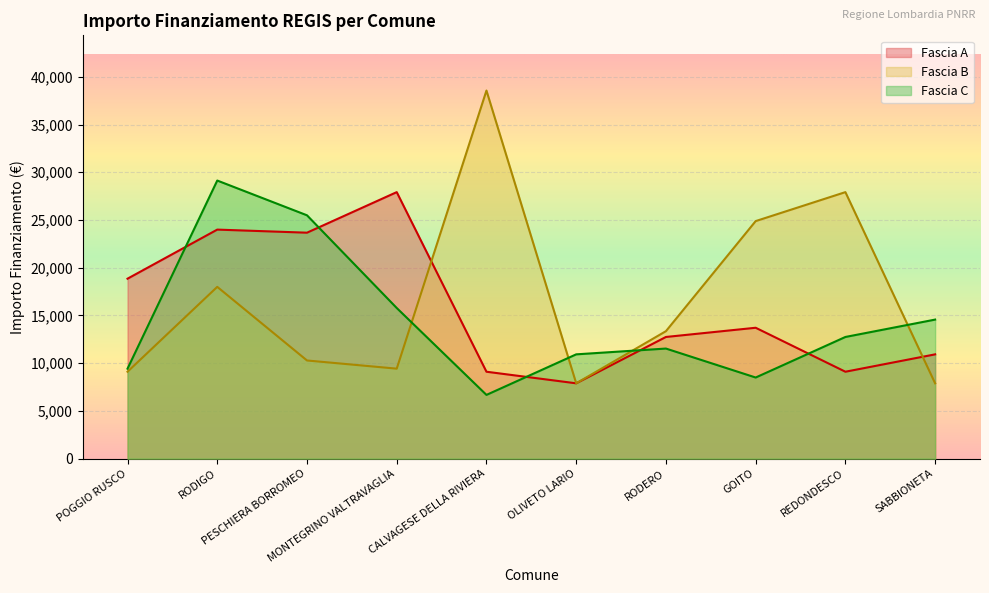

What is the lowest value of the Fascia C series?

6677